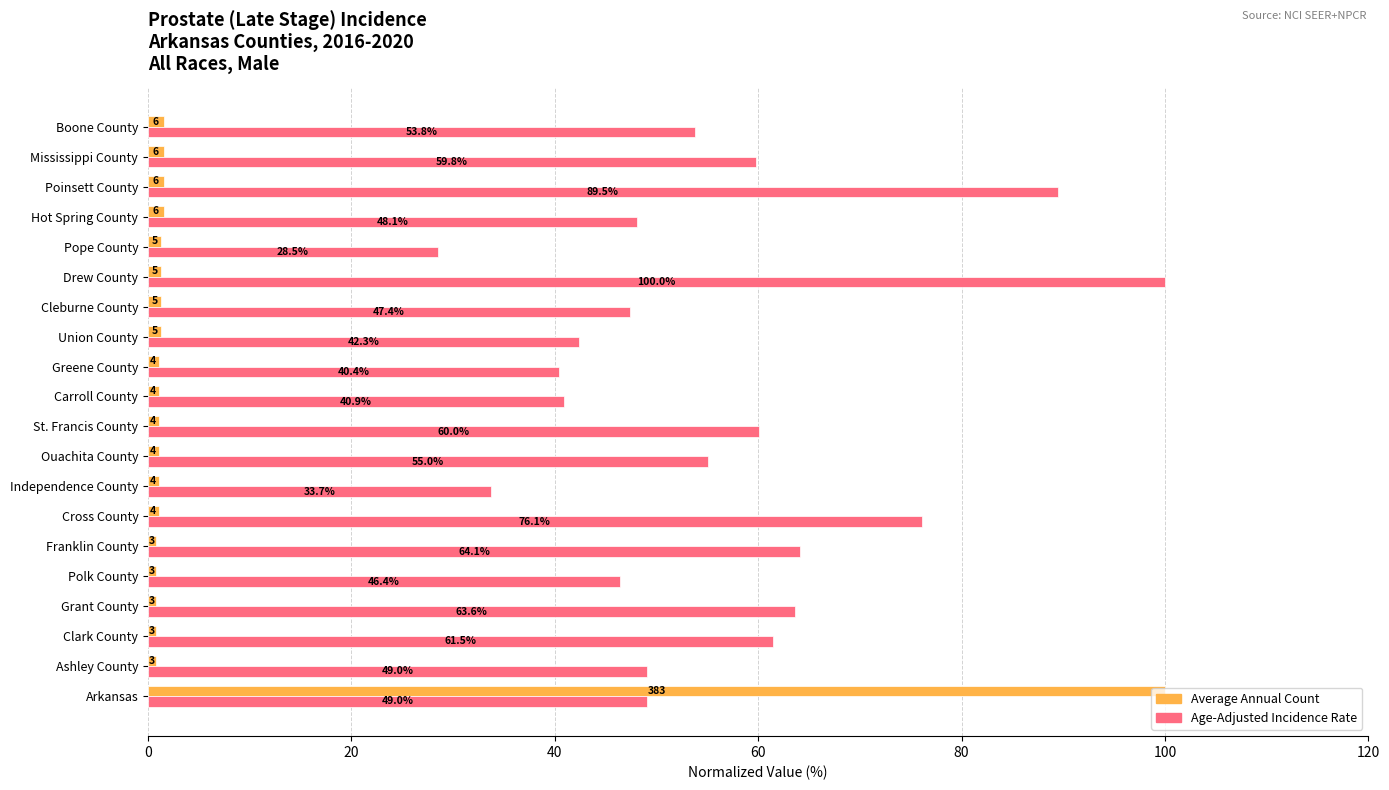

What is the greatest value displayed?

100.0